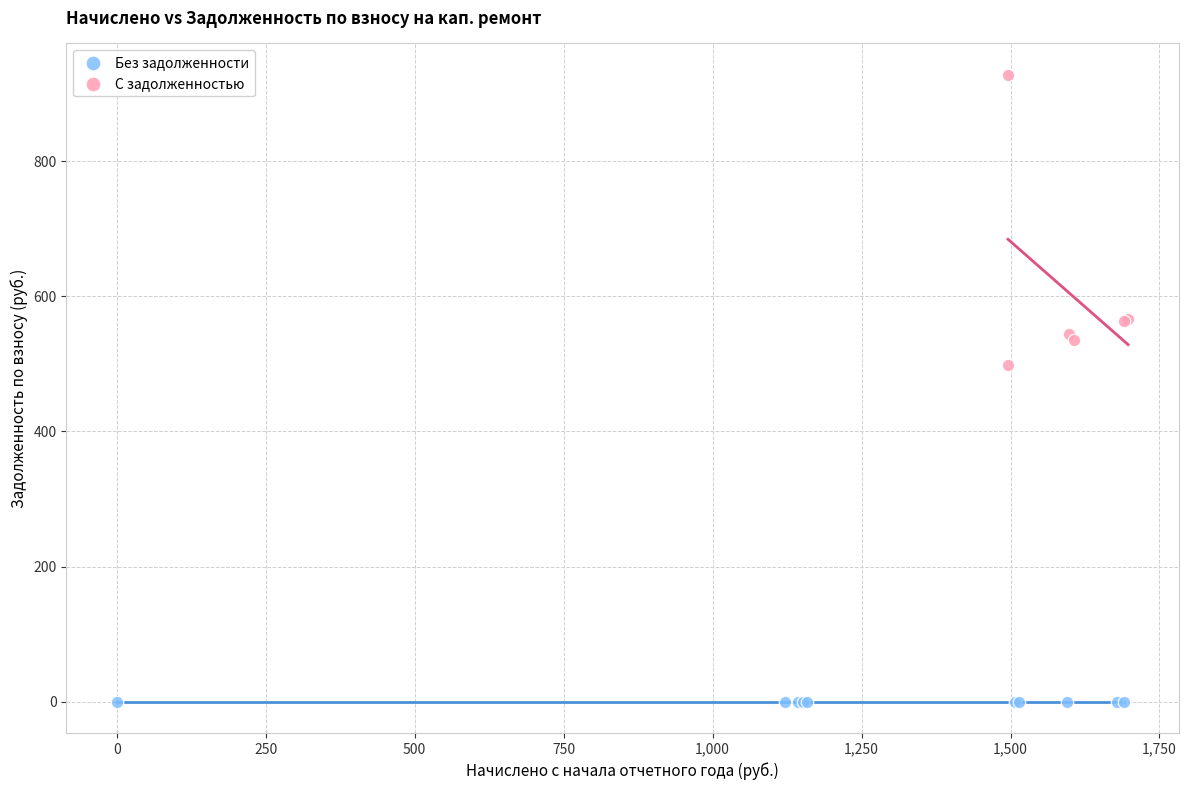

Which series contains the highest Y value?

С задолженностью